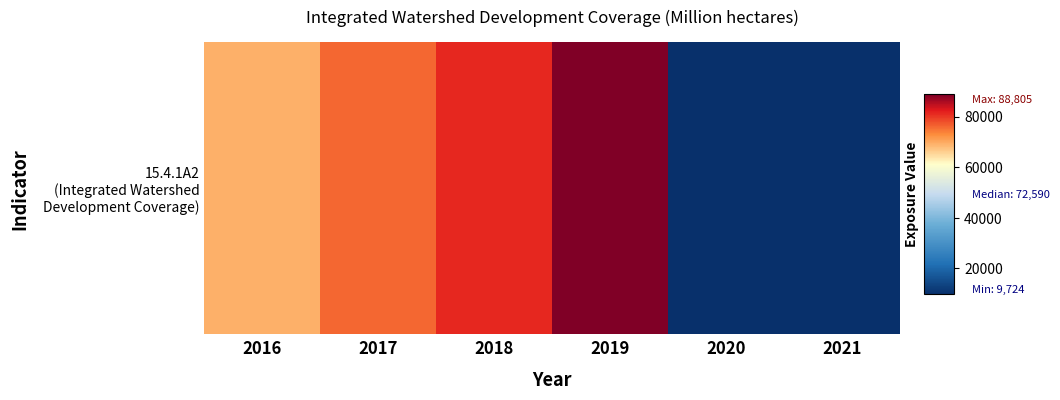

Count the number of data series in this chart.

1